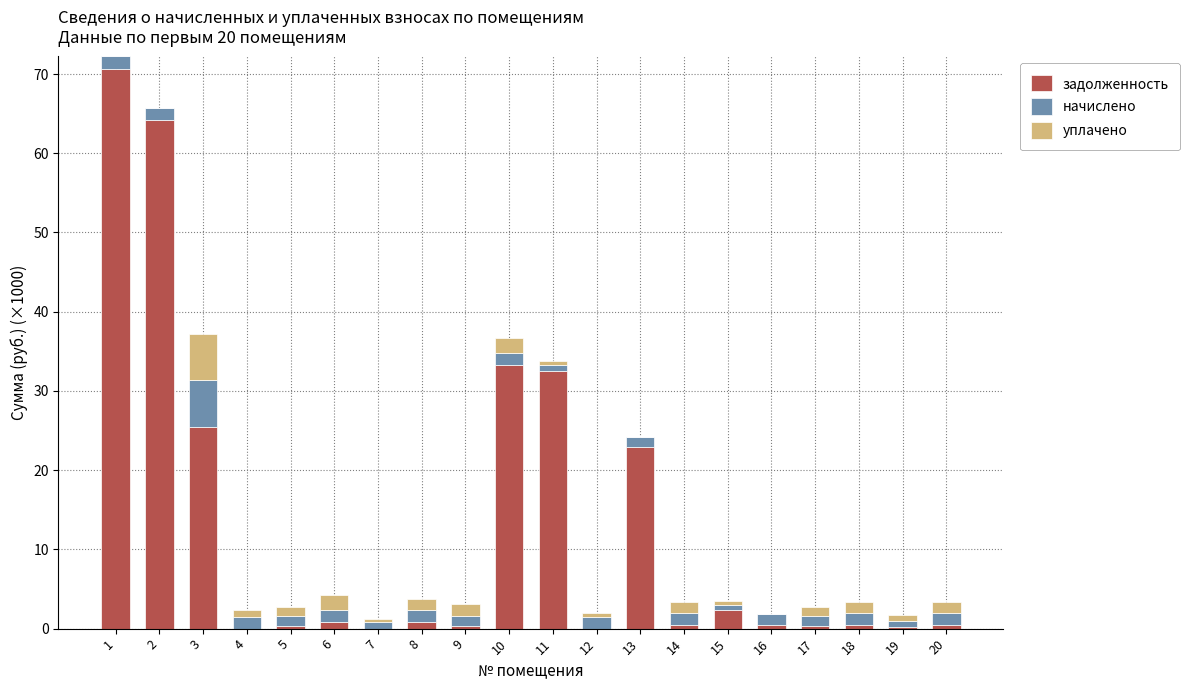

Are the bars horizontal?

No